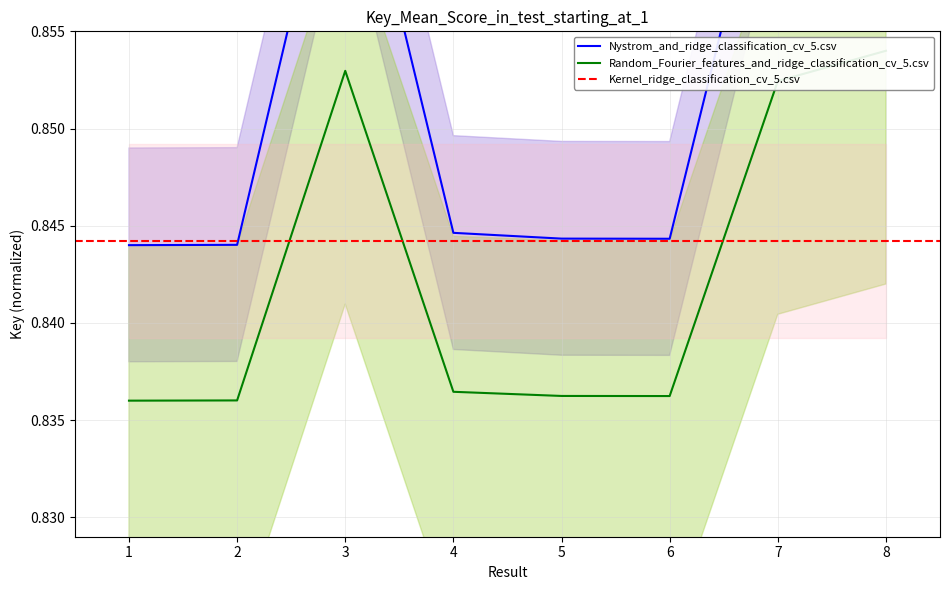

How many Random_Fourier_features_and_ridge_classification values are between 0 and 1?

8